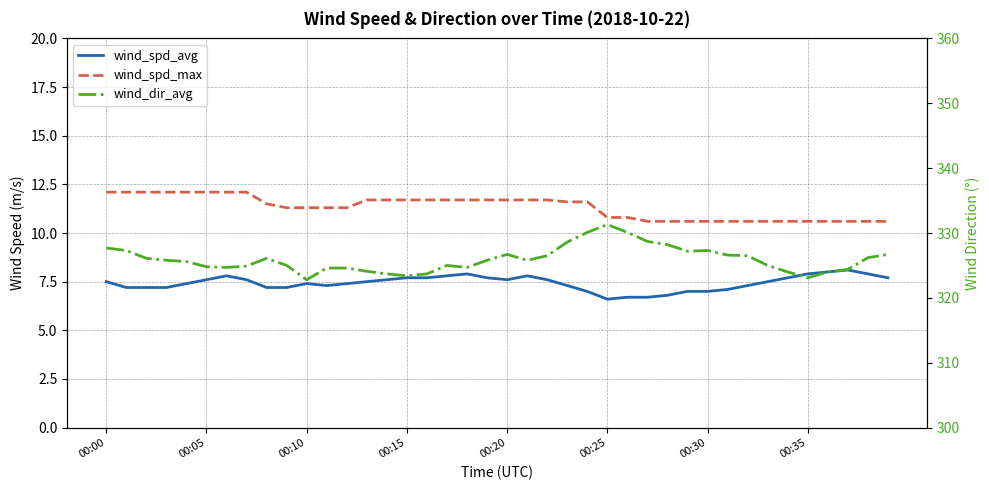

True or false: wind_dir_avg and wind_spd_max cross at least once.

False